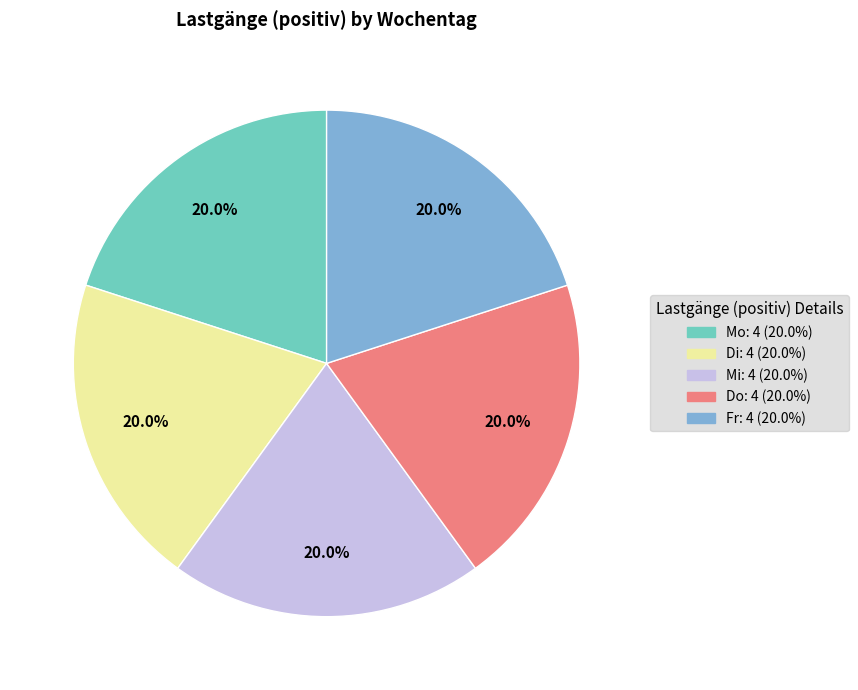

Does any single category account for the majority?

No